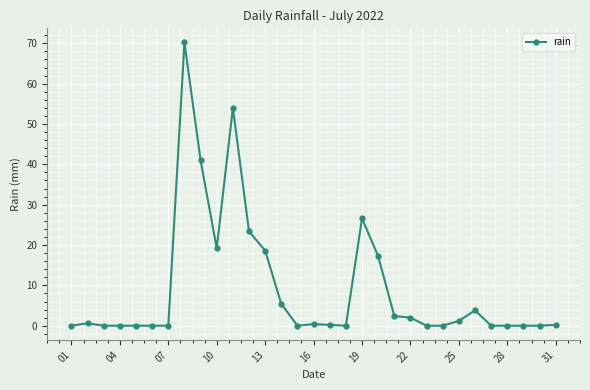

True or false: there are more than 2 points higher than both neighbors.

True